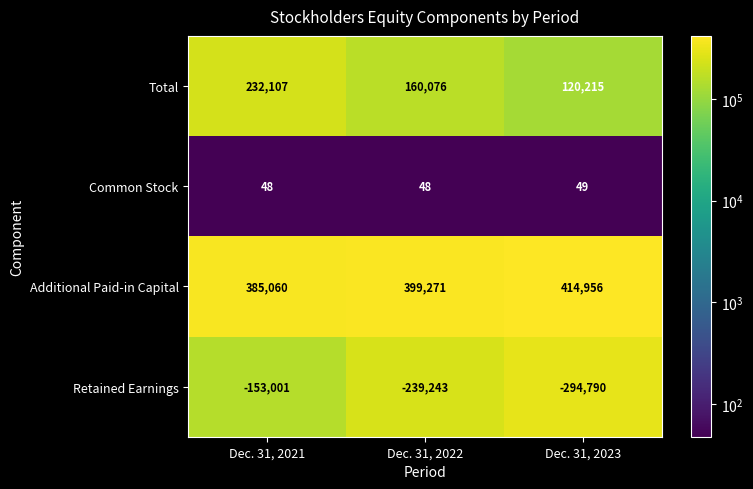

What is the total value across all series at Dec. 31, 2021?

464214